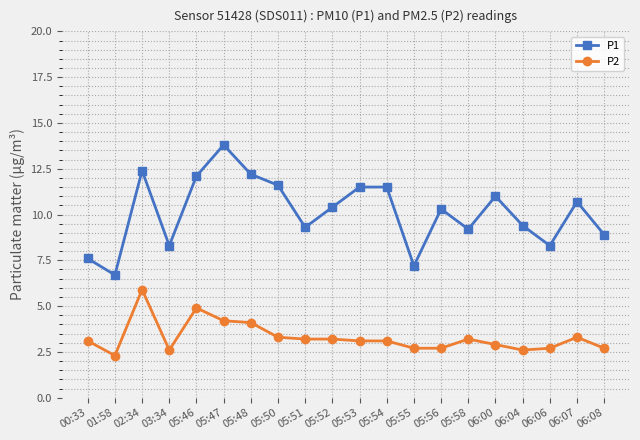

Which series has the largest range (max minus min)?

P1